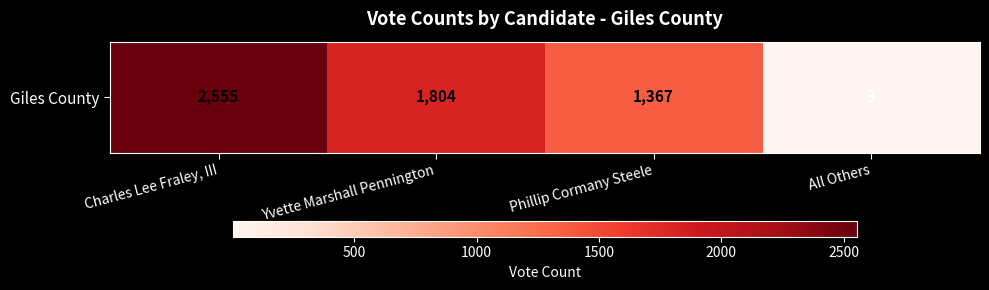

Between Charles Lee Fraley, III and All Others, which is larger?

Charles Lee Fraley, III